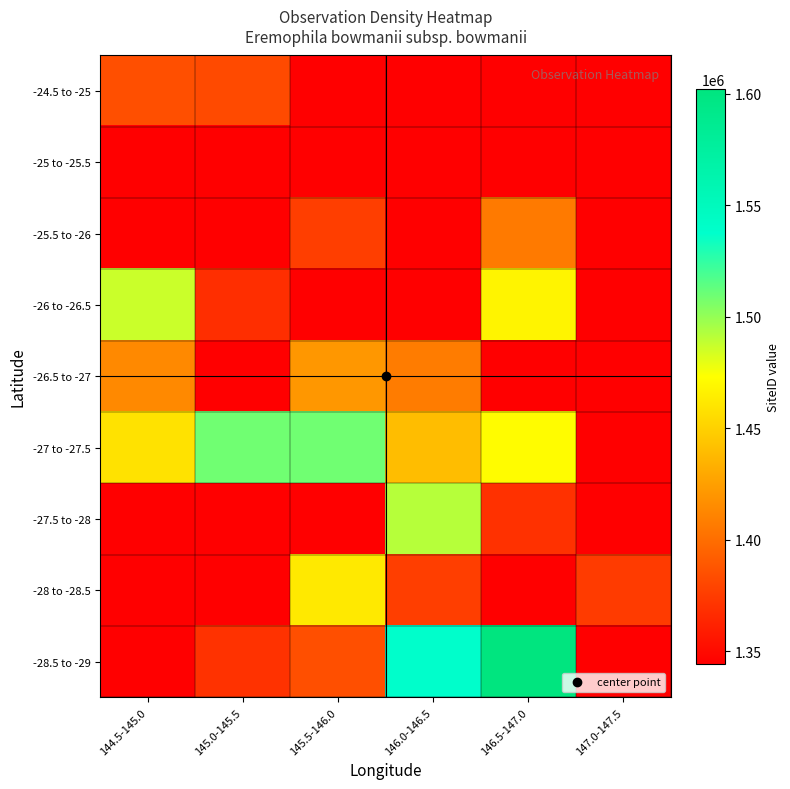

Which series has the widest spread of values?

-28.5 to -29